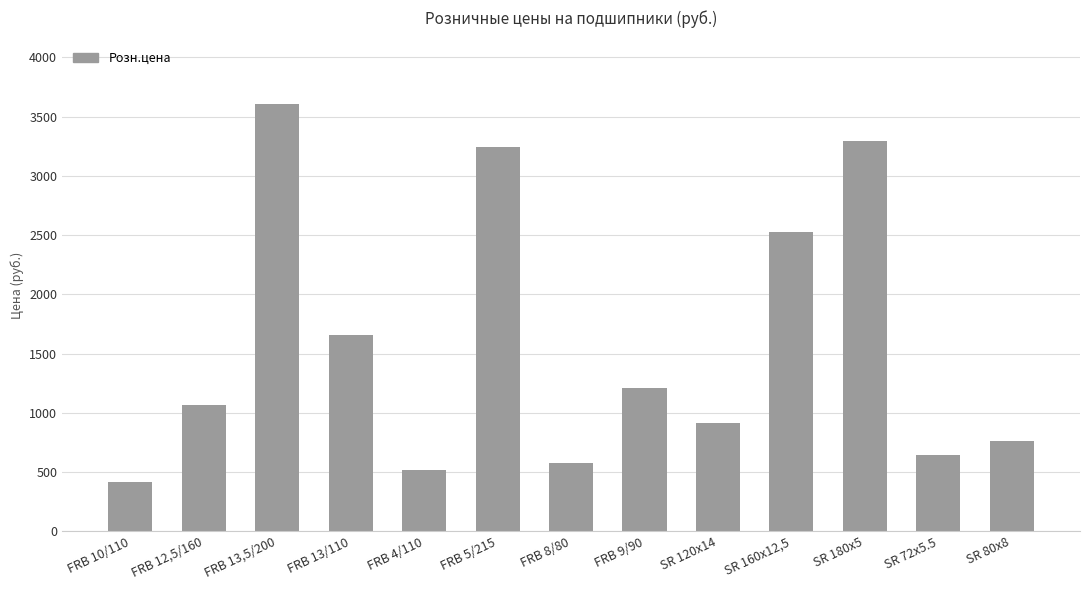

Reading left to right, extract all data points from this chart.

FRB 10/110=415.8	FRB 12,5/160=1067.2	FRB 13,5/200=3603.6	FRB 13/110=1659.7	FRB 4/110=519.8	FRB 5/215=3239.8	FRB 8/80=571.7	FRB 9/90=1212.8	SR 120x14=914.8	SR 160x12,5=2522.5	SR 180x5=3291.8	SR 72x5.5=644.5	SR 80x8=762.3